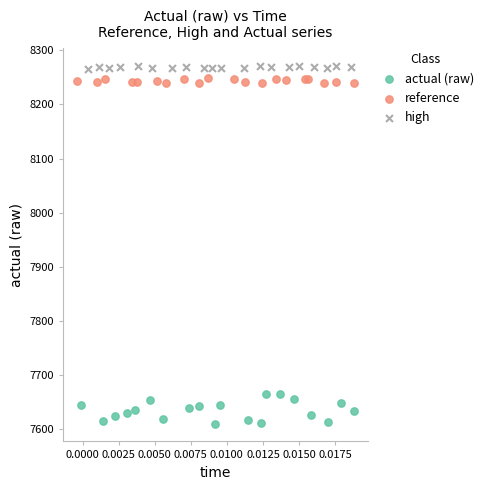

Which series contains the highest Y value?

high